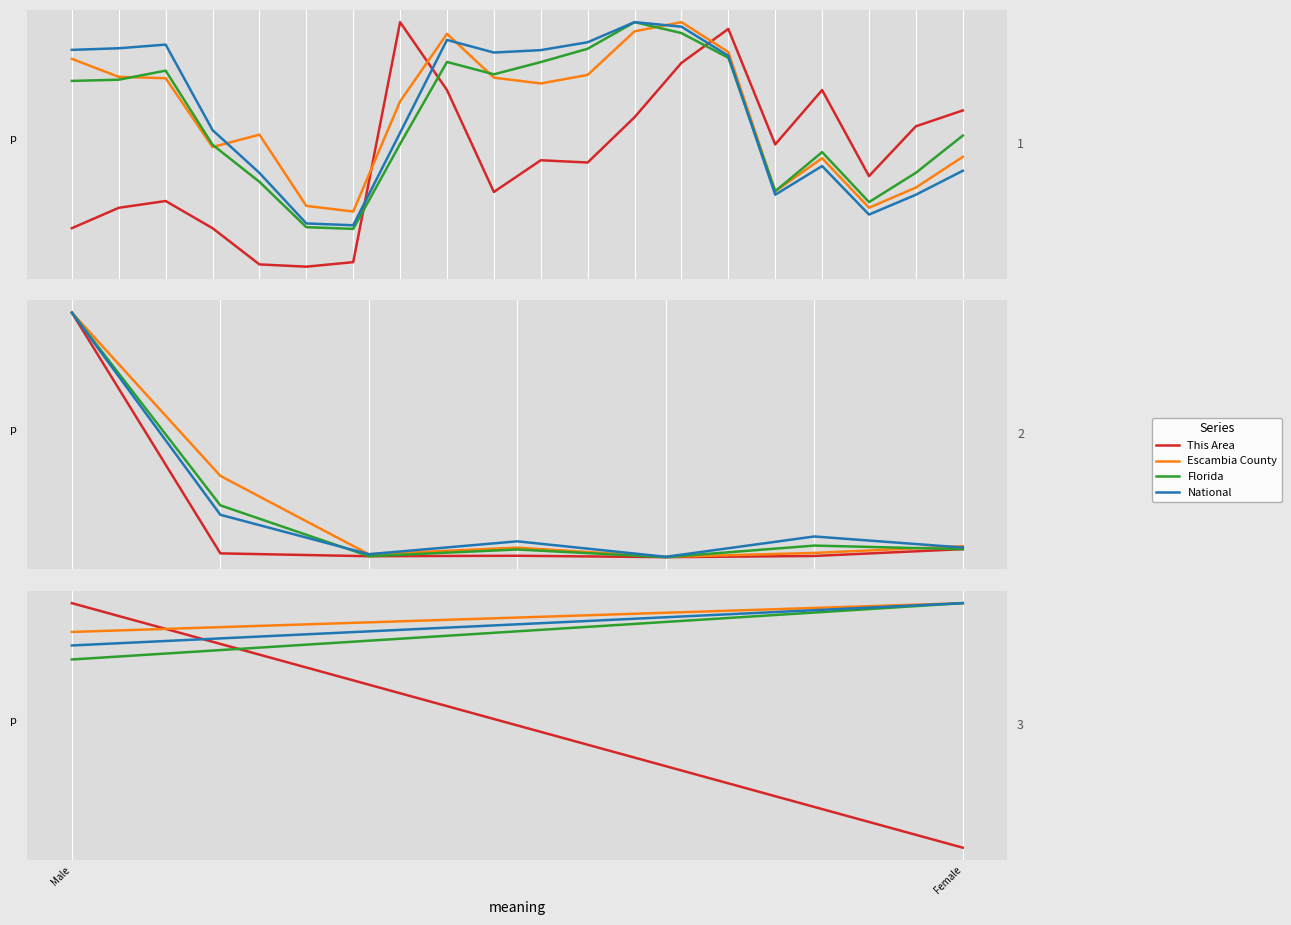

What is the minimum value shown in the chart?

0.8